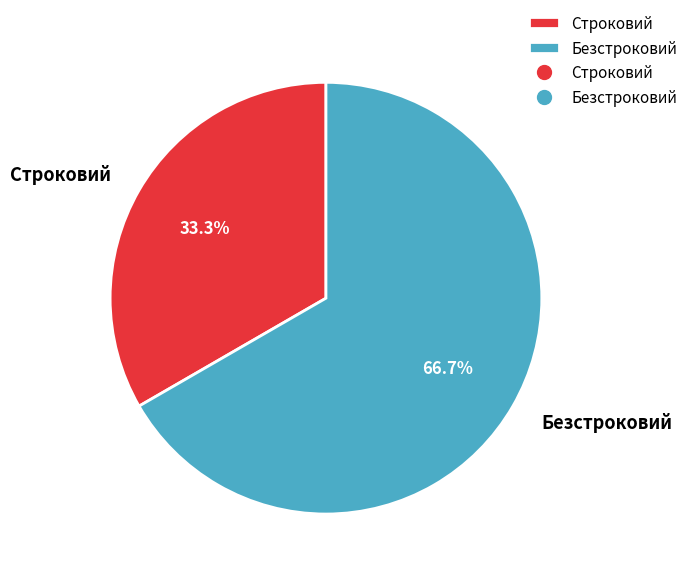

What percentage do Строковий and Безстроковий together represent?

100.0%